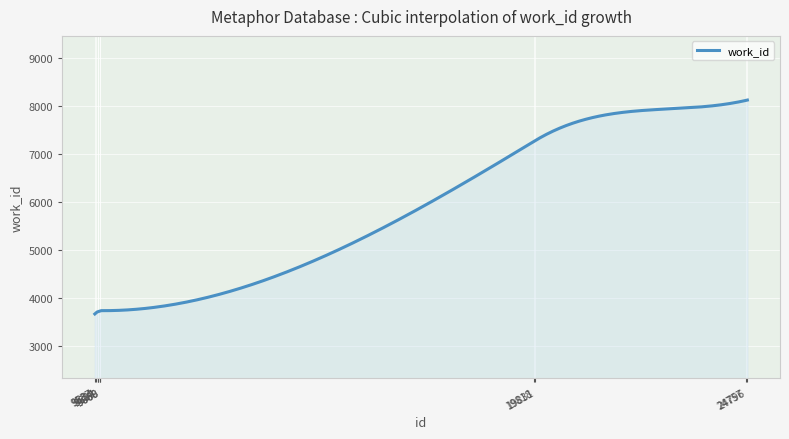

What is the maximum value shown in the chart?

8122.0